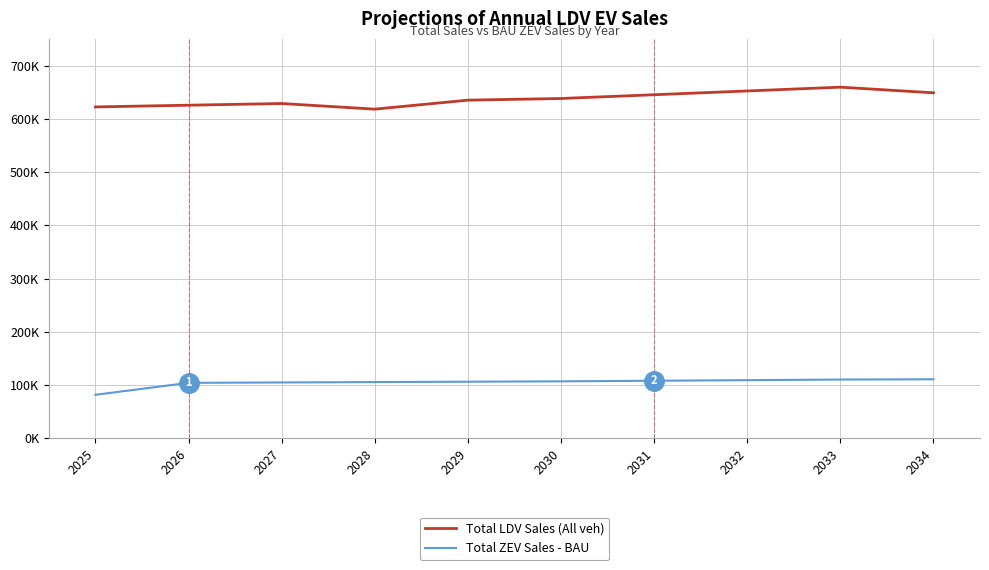

Is this an area chart (filled region under the line)?

No